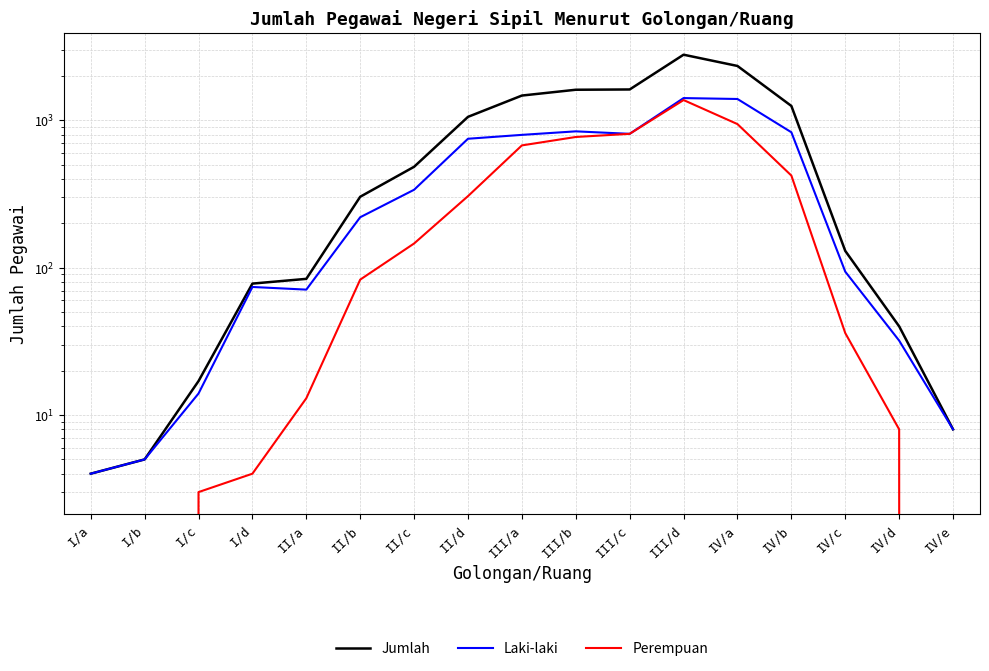

What is the greatest value displayed?

2789